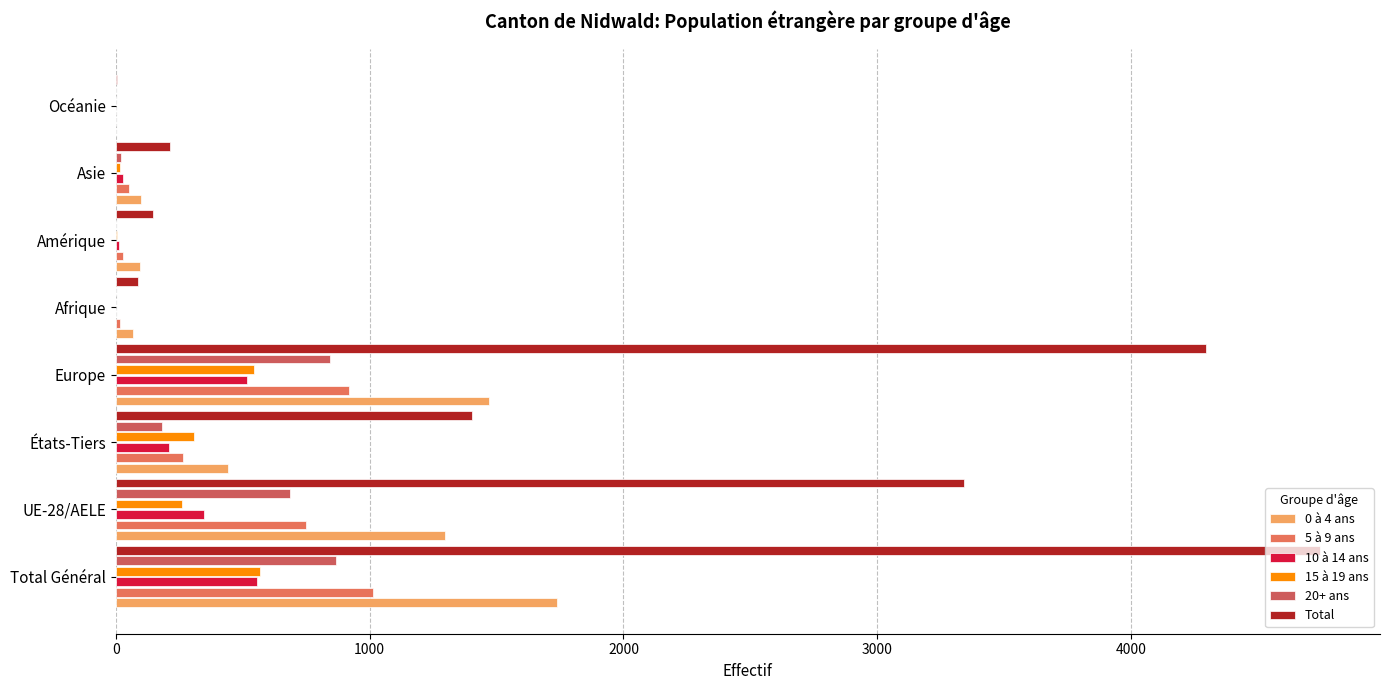

Count the number of categories in the chart.

8